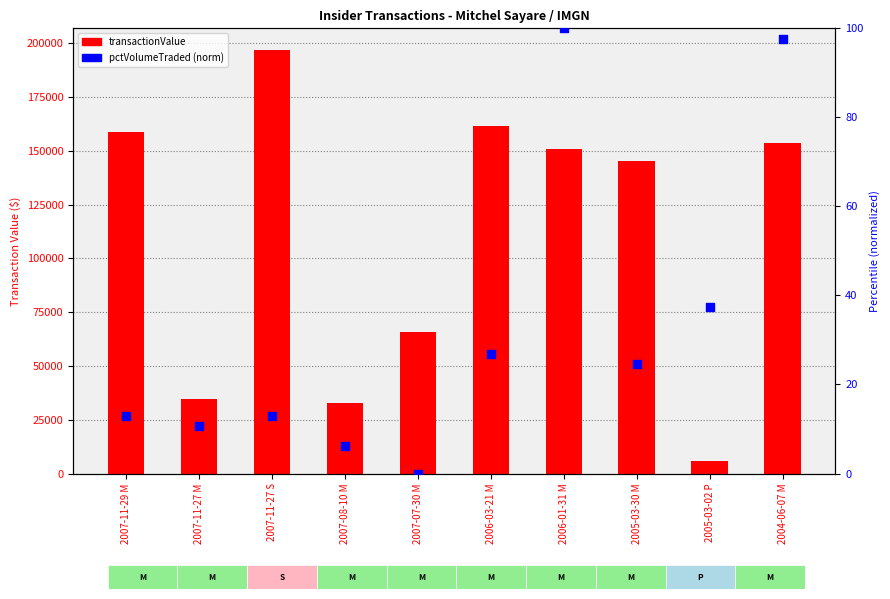

At which category is the sum across all series the highest?

2007-11-27 S